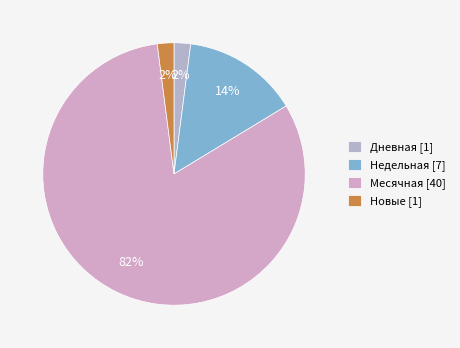

Count the number of slices in the pie.

4